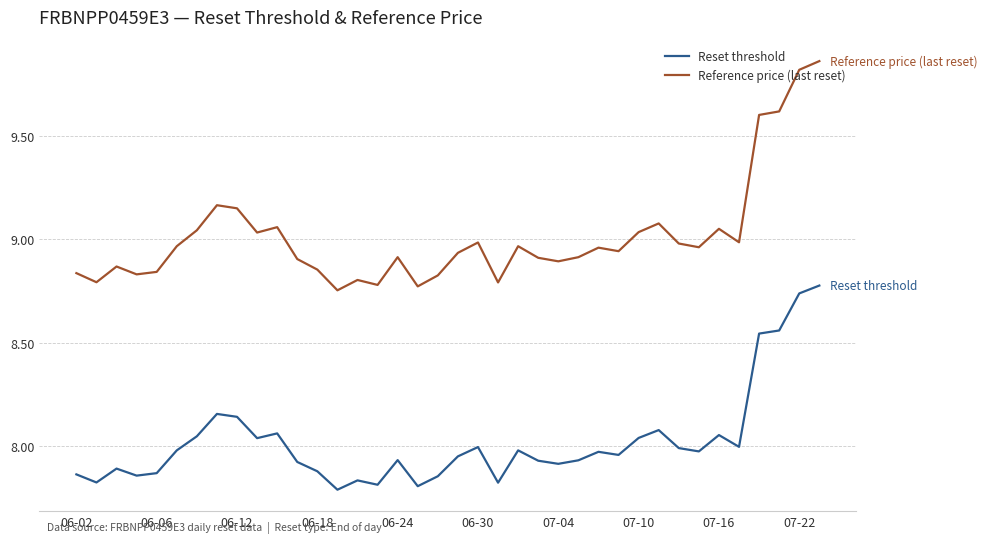

List the series in order of their peak value, highest first.

Reference price (last reset), Reset threshold